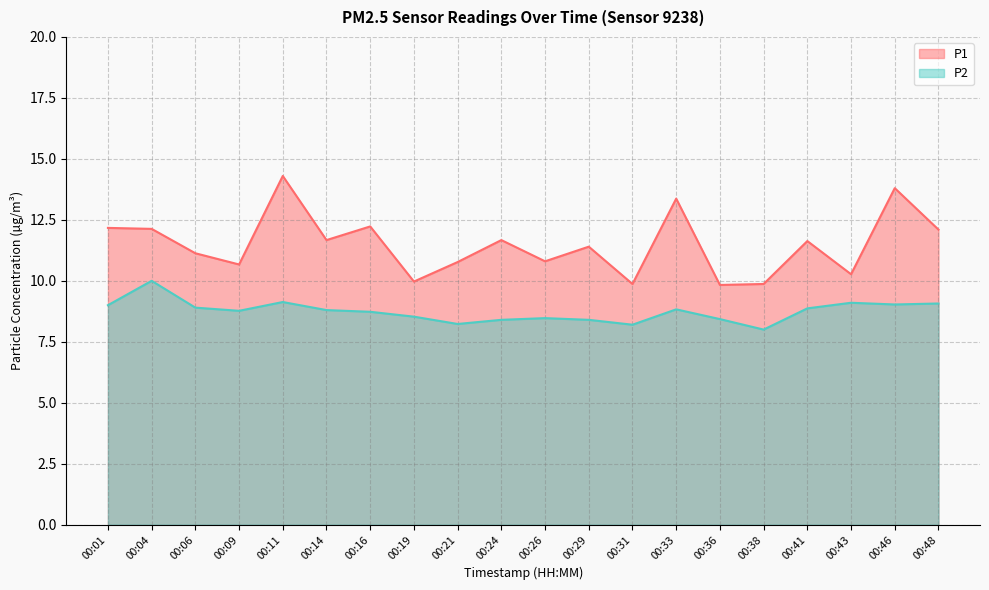

The P1 series shows 13.8 at 00:46. True or false?

True